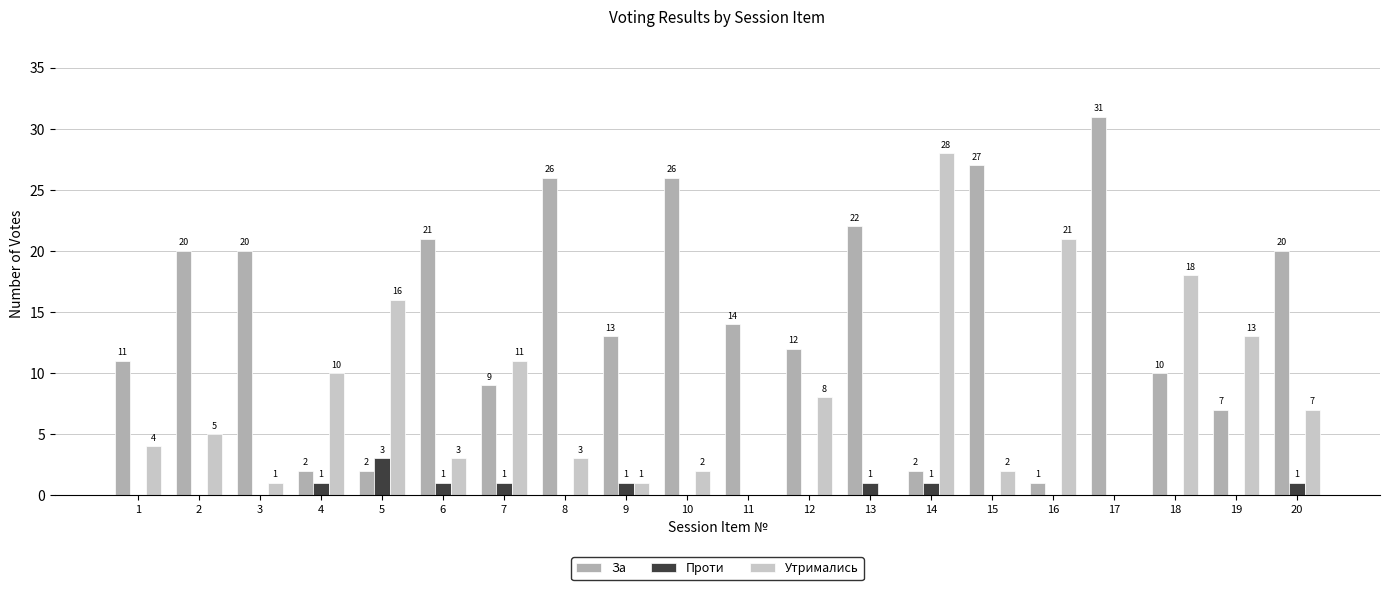

Which series has the largest total across all categories?

За